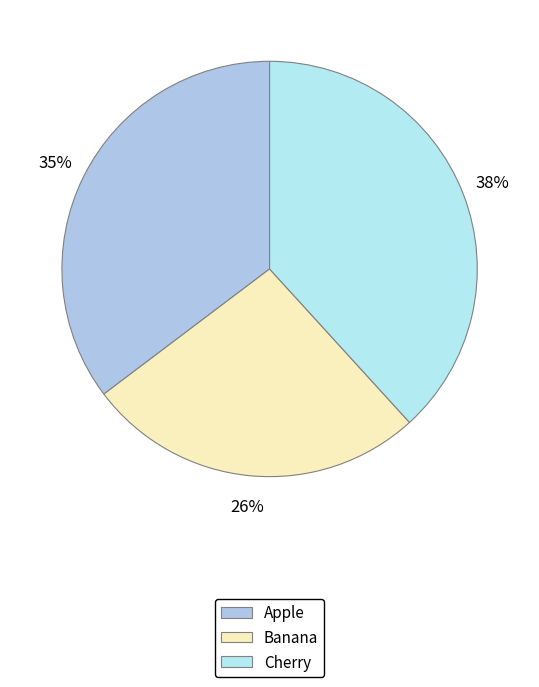

True or false: Cherry accounts for 38% of the total.

True